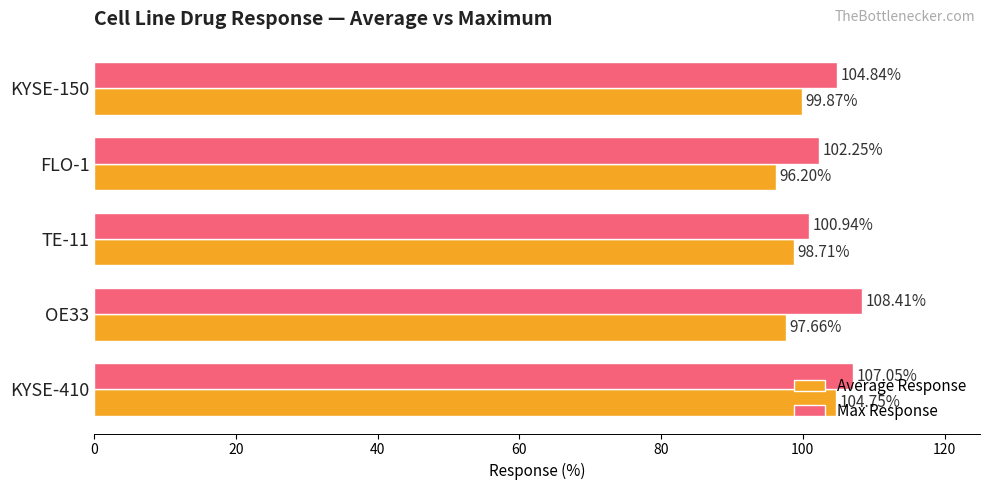

Between OE33 and KYSE-150, which series saw the biggest shift?

Max Response